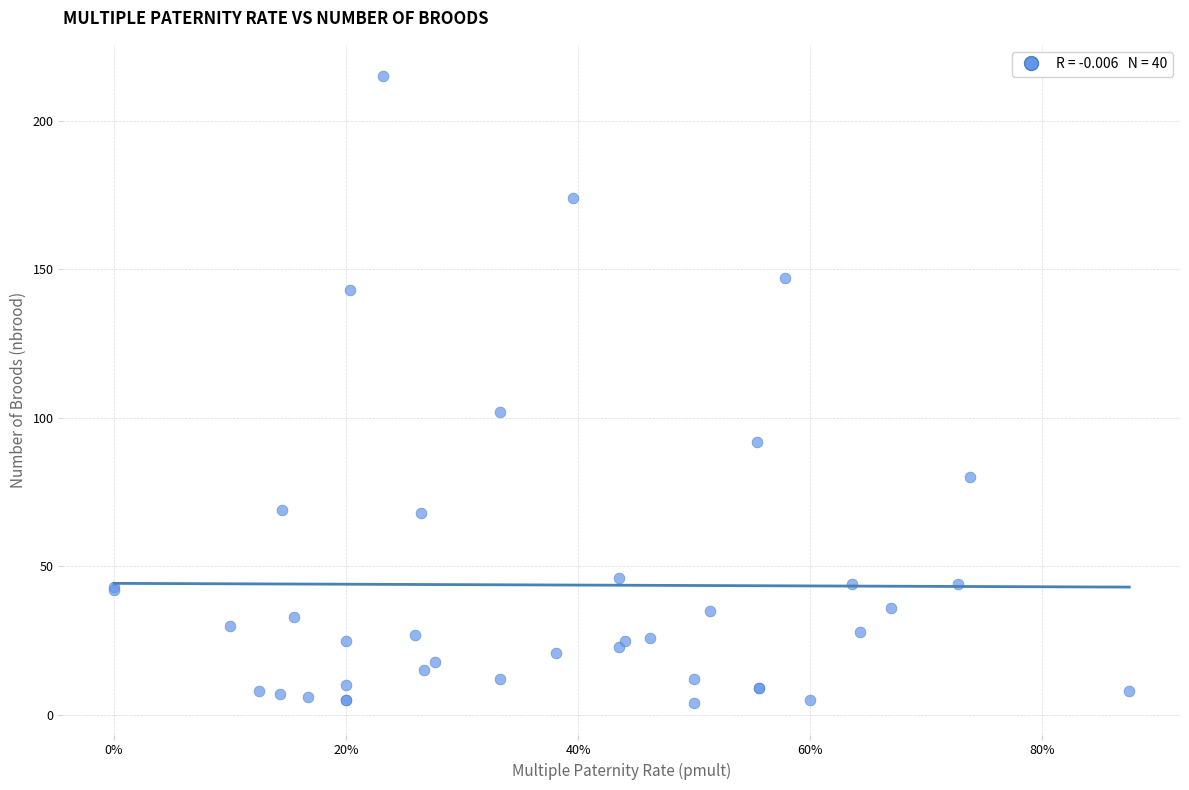

What Y value in the scatter plot is closest to 109?

102